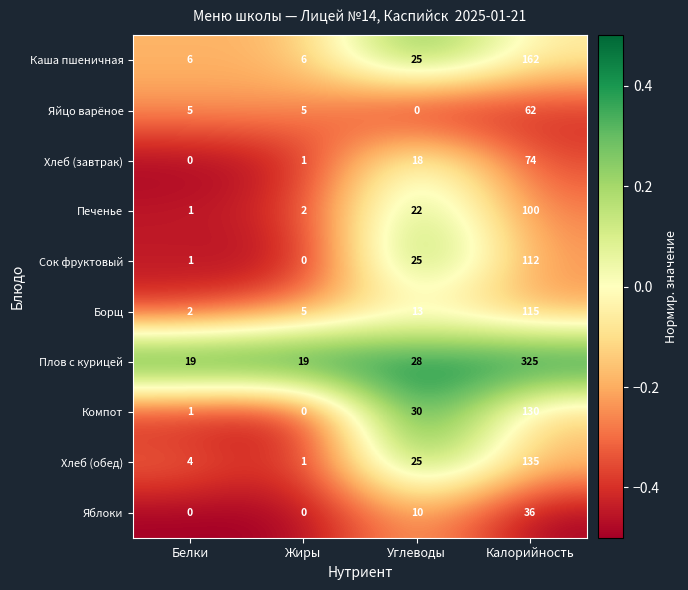

What is the difference between the highest and lowest values at Жиры?

19